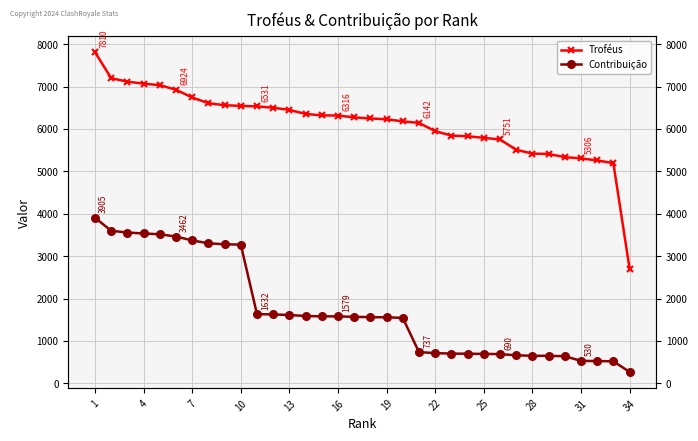

True or false: Contribuição and Troféus cross at least once.

False